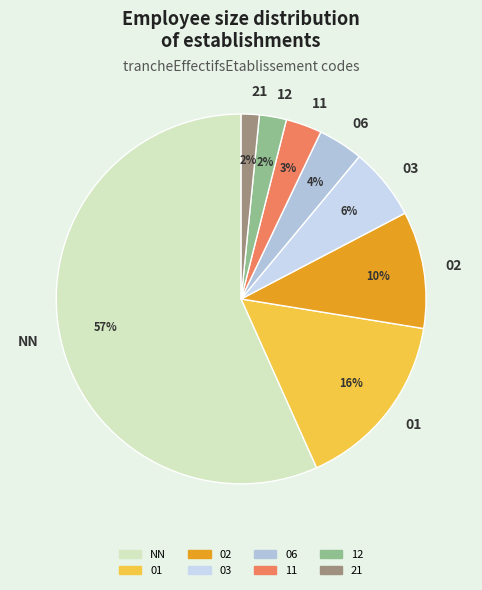

What is the largest slice in the pie chart?

NN